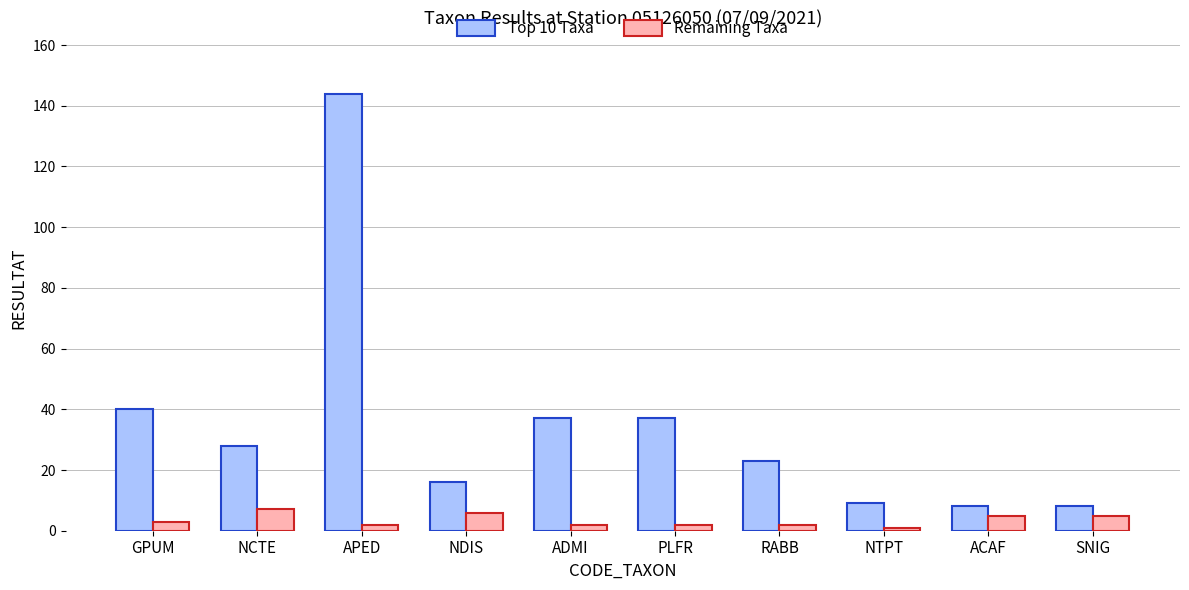

Which series has the largest total across all categories?

Top 10 Taxa